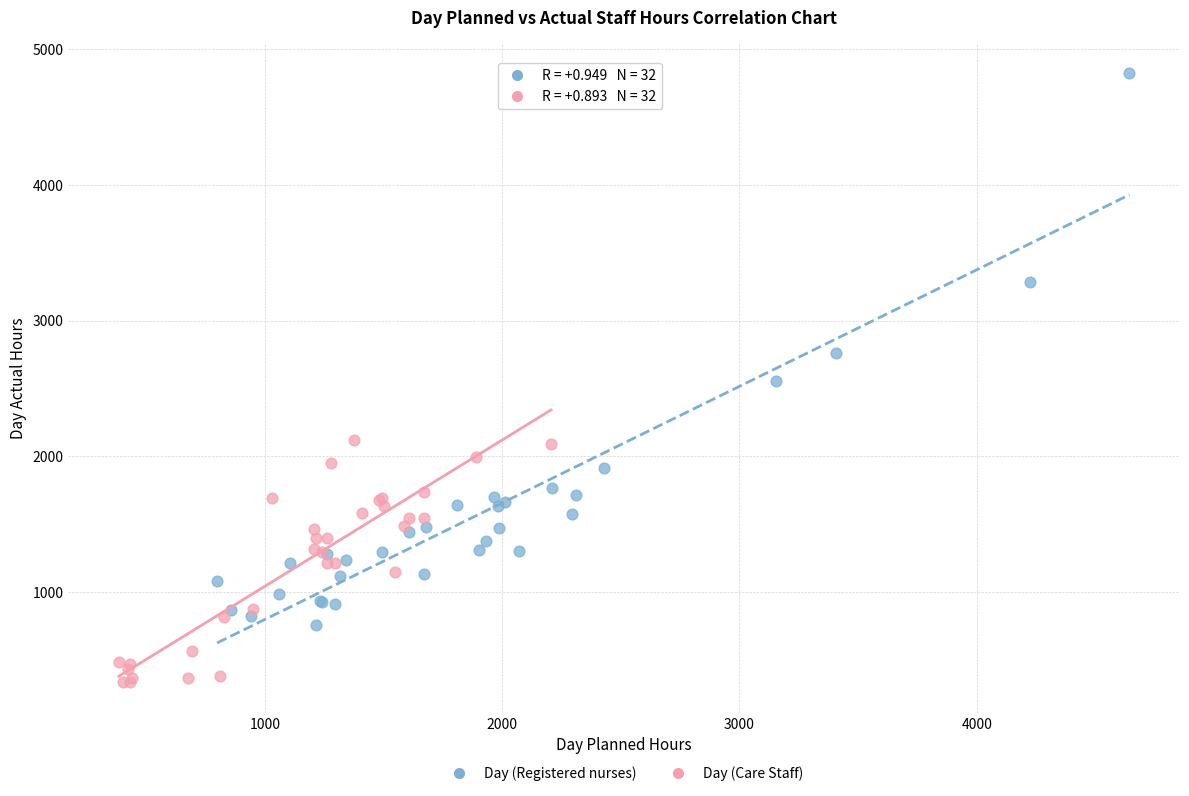

Which series has the largest Y range (max minus min)?

Day (Registered nurses)